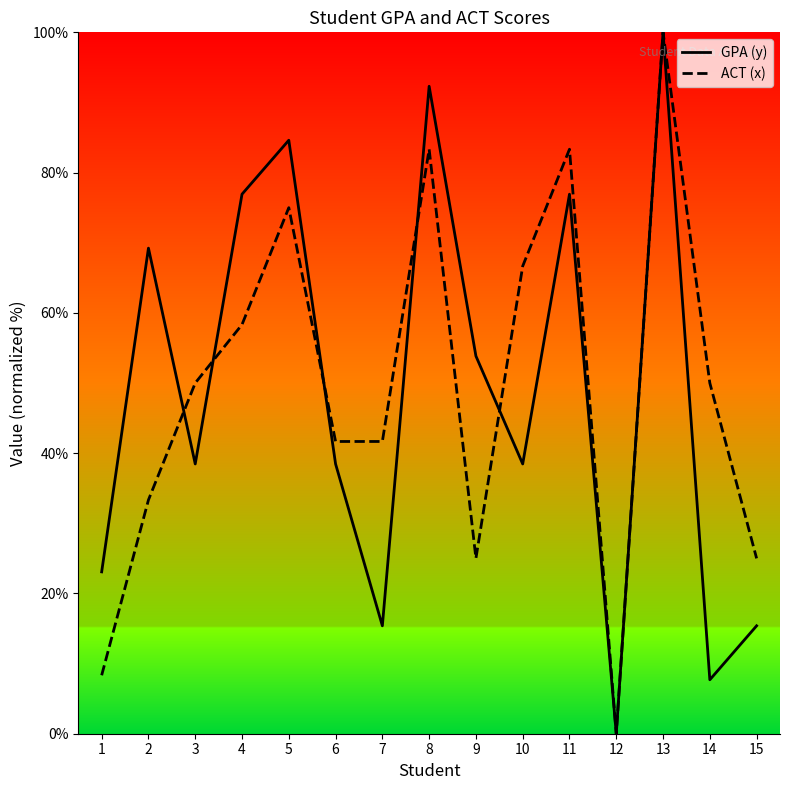

At which category does GPA (y) reach its first local valley?

3